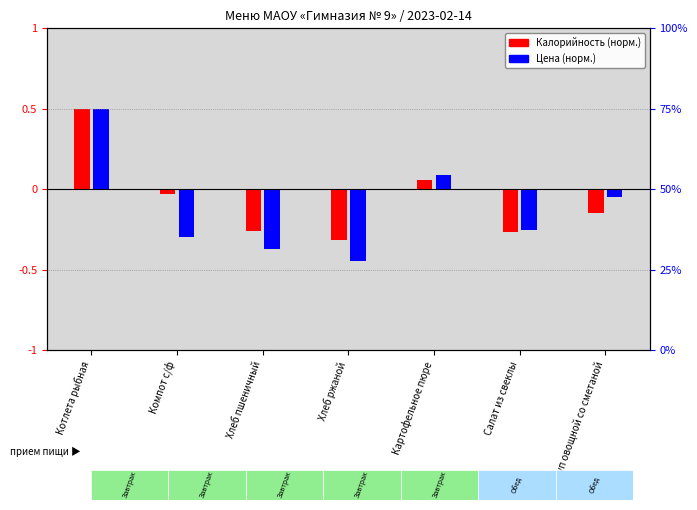

Which category has the highest value in the Калорийность (норм.) series?

Котлета рыбная